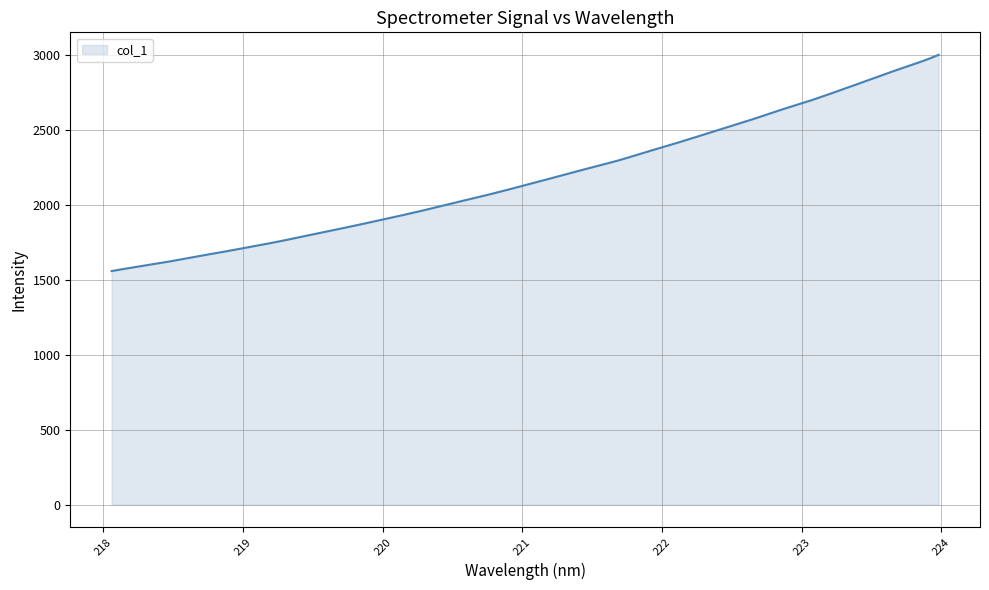

What is the greatest value displayed?

3002.8